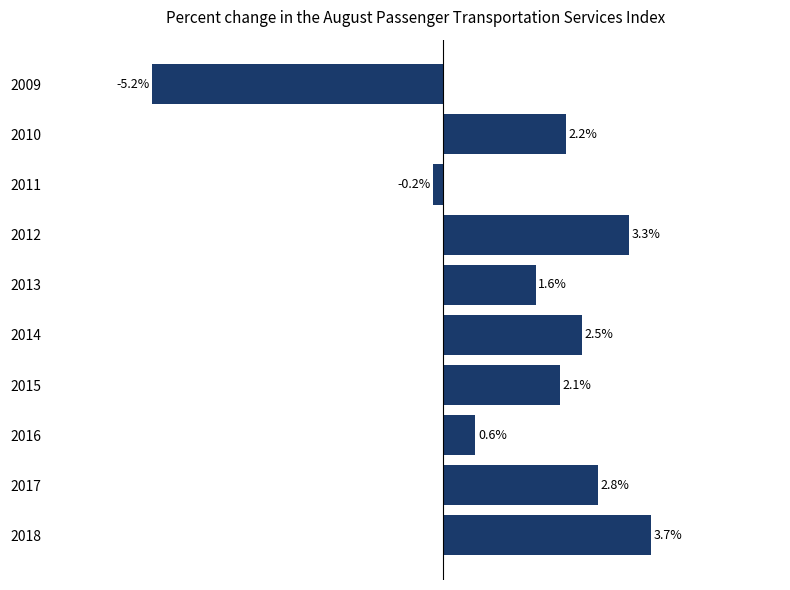

List the labels in order of value, largest first.

2018, 2012, 2017, 2014, 2010, 2015, 2013, 2016, 2011, 2009